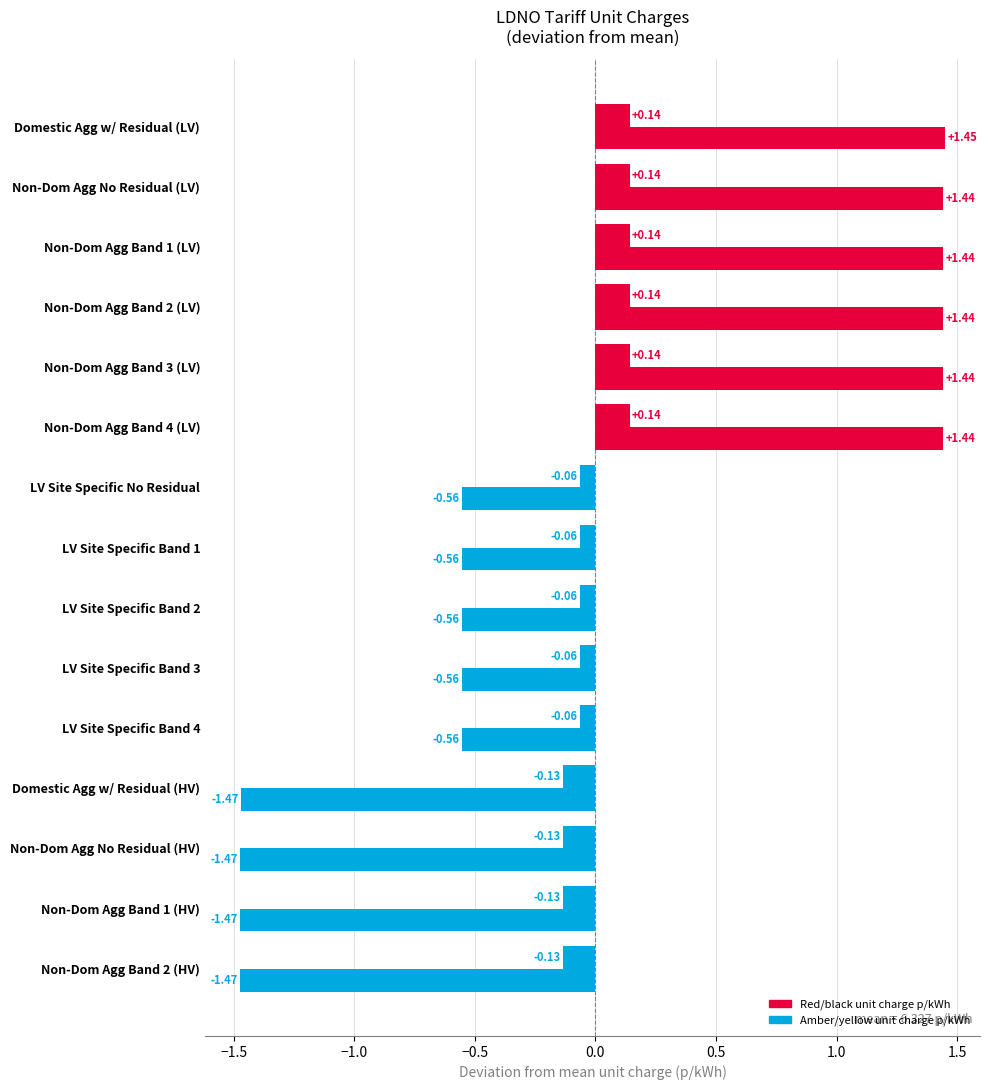

Reading left to right, extract all data points from this chart.

Red/black unit charge p/kWh: 1.4	1.4	1.4	1.4	1.4	1.4	-0.6	-0.6	-0.6	-0.6	-0.6	-1.5	-1.5	-1.5	-1.5
Amber/yellow unit charge p/kWh: 0.1	0.1	0.1	0.1	0.1	0.1	-0.1	-0.1	-0.1	-0.1	-0.1	-0.1	-0.1	-0.1	-0.1